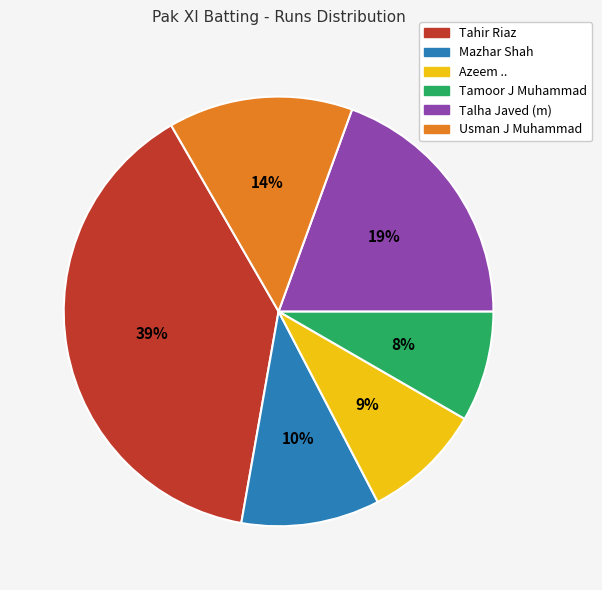

The Talha Javed (m) slice represents 5% of the pie. True or false?

False